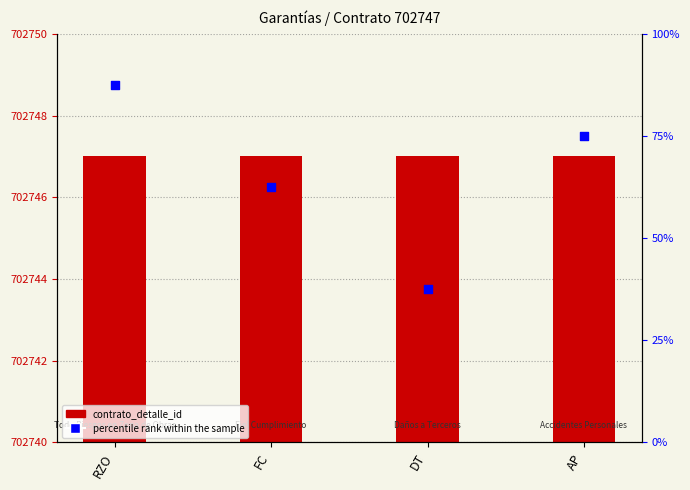

At which category is the sum across all series the highest?

RZO